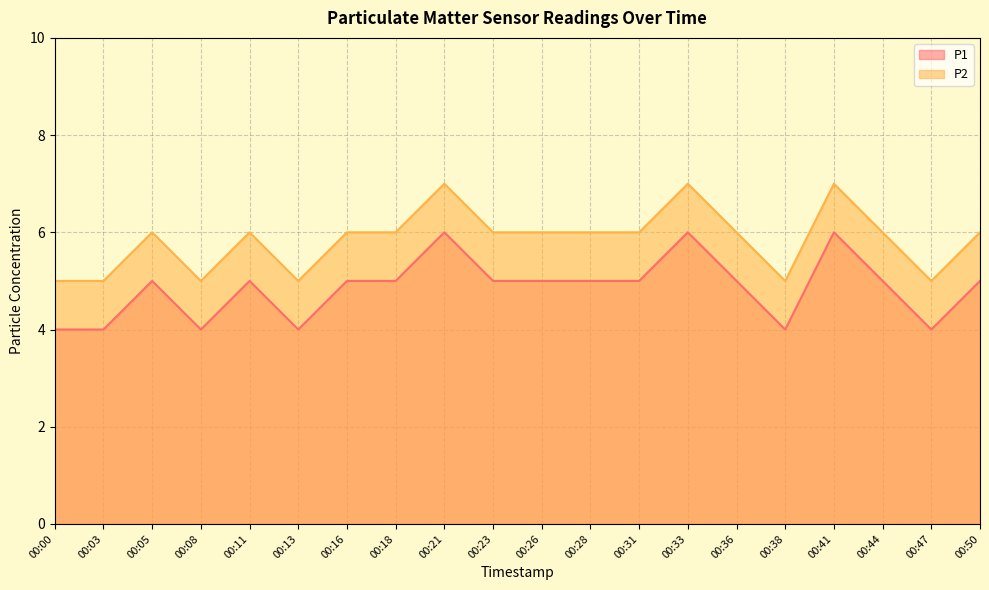

Read the P2 value at 00:13.

5